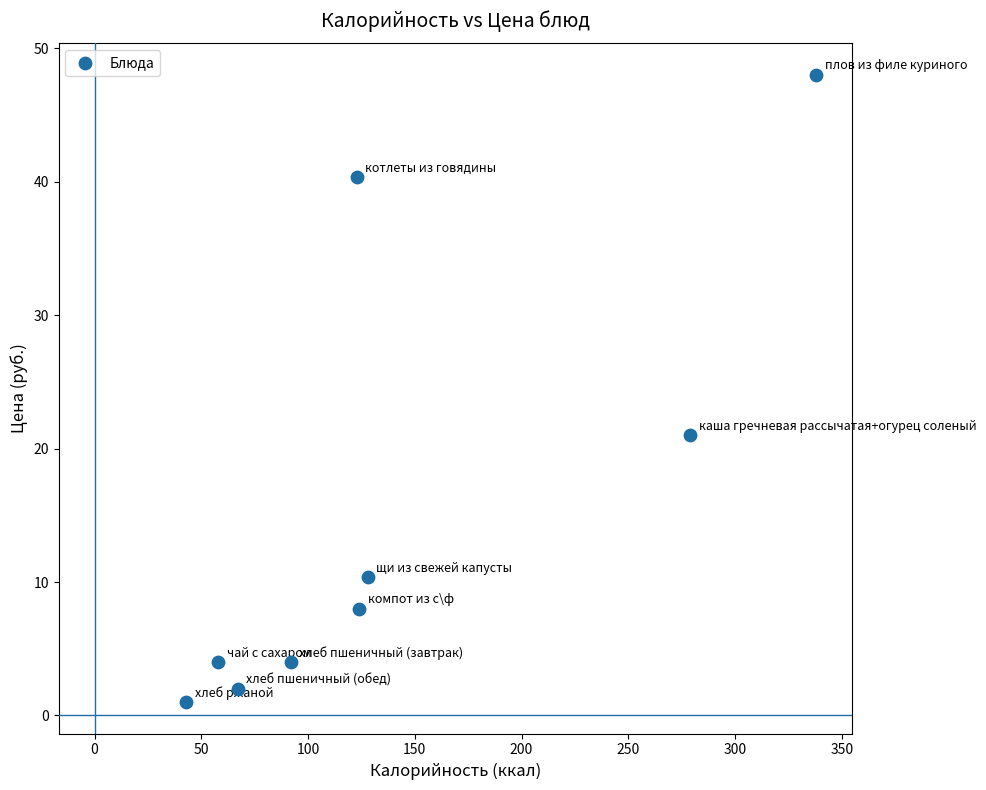

What Y value in the scatter plot is closest to 24?

21.0